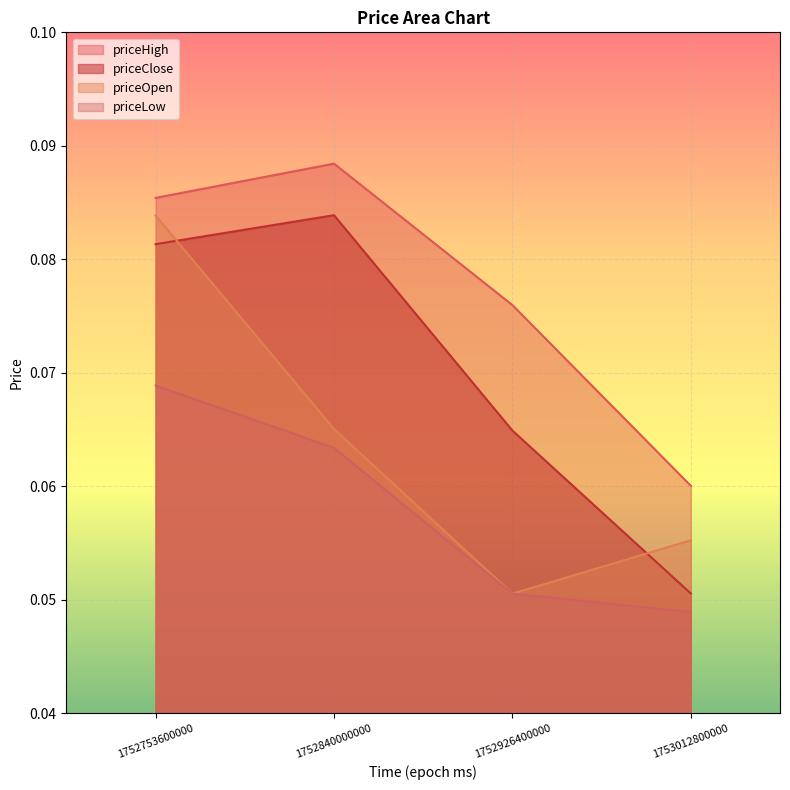

How many priceClose values are between 0 and 1?

4